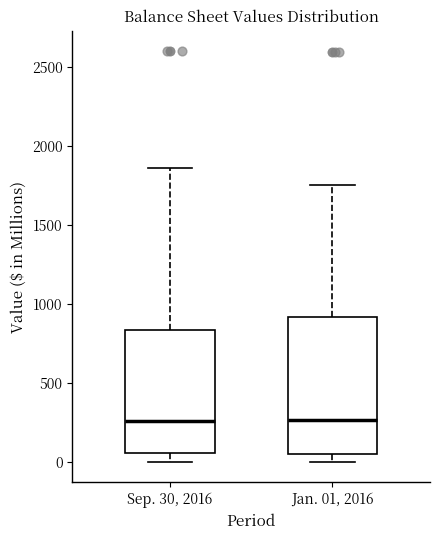

Where does the lower whisker of the box for Sep. 30, 2016 end on the y-axis? The values are not printed on the chart, so give them approximately, as read against the axis.

0